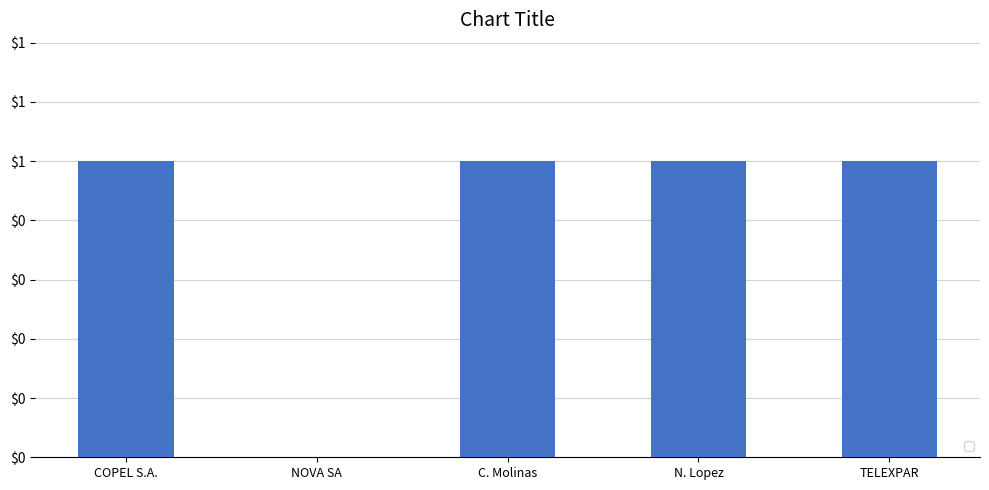

At which category does the chart reach its peak across all series?

COPEL S.A.